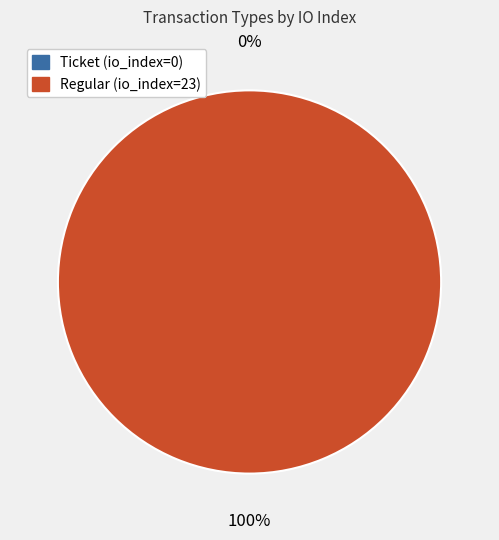

How many slices are in this pie chart?

2